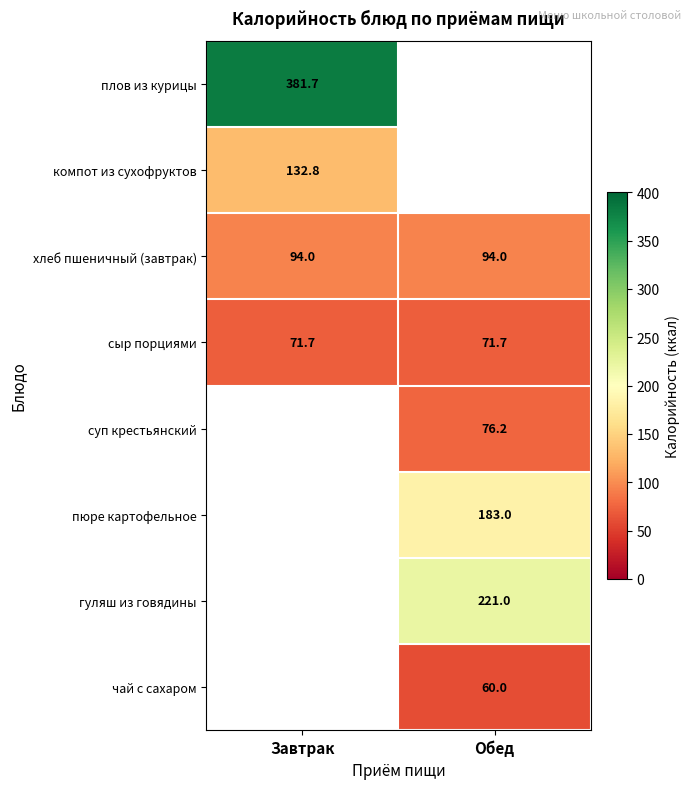

Is the value of хлеб пшеничный (завтрак) at Обед greater than the value of плов из курицы at Завтрак?

No